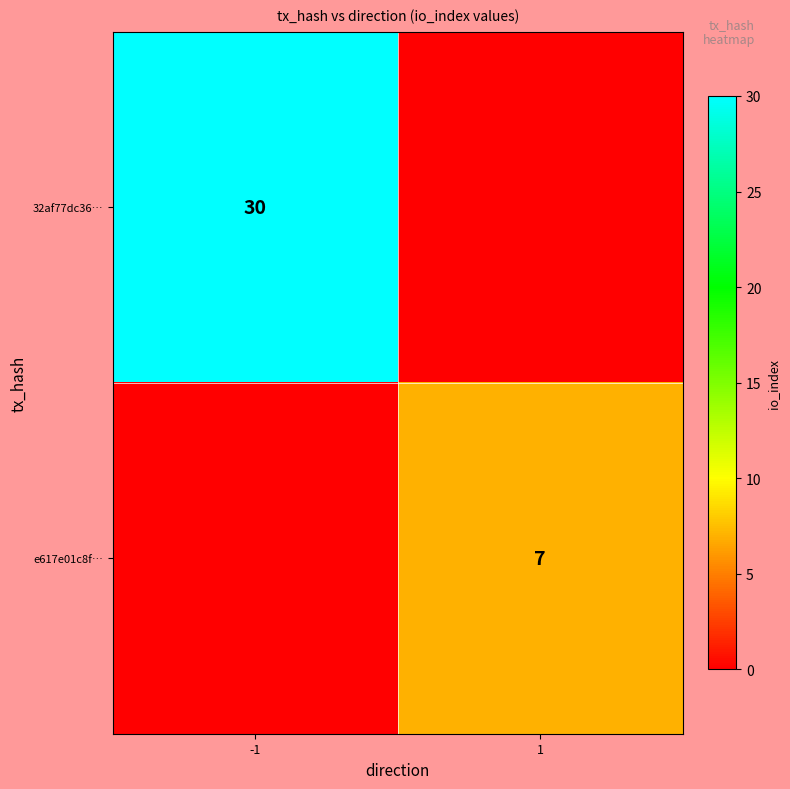

The e617e01c8f… series shows 1 at 1. True or false?

False